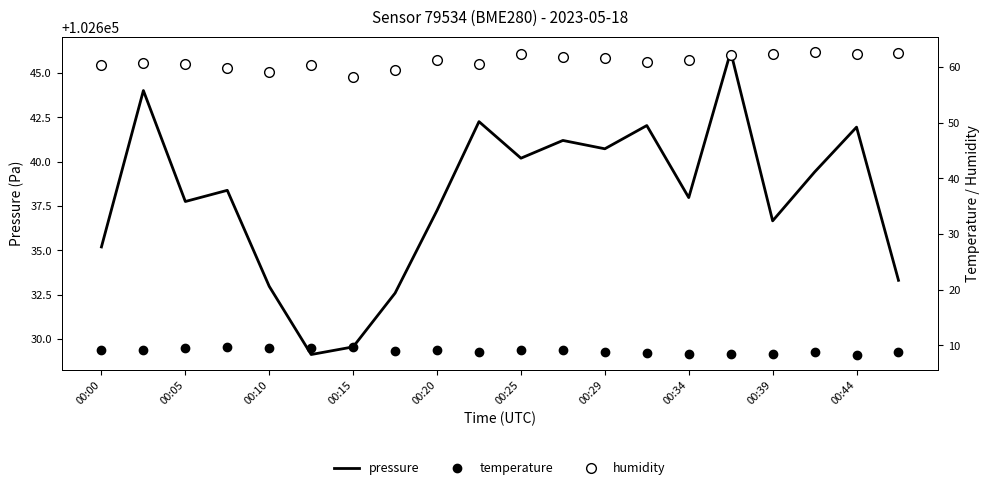

How many values in the pressure series are below 102638?

10